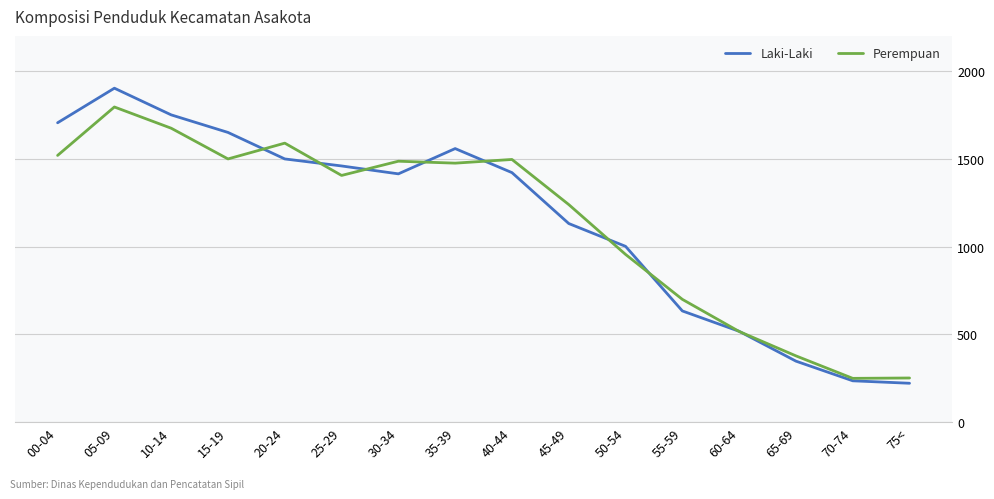

List the series in order of their peak value, lowest first.

Perempuan, Laki-Laki